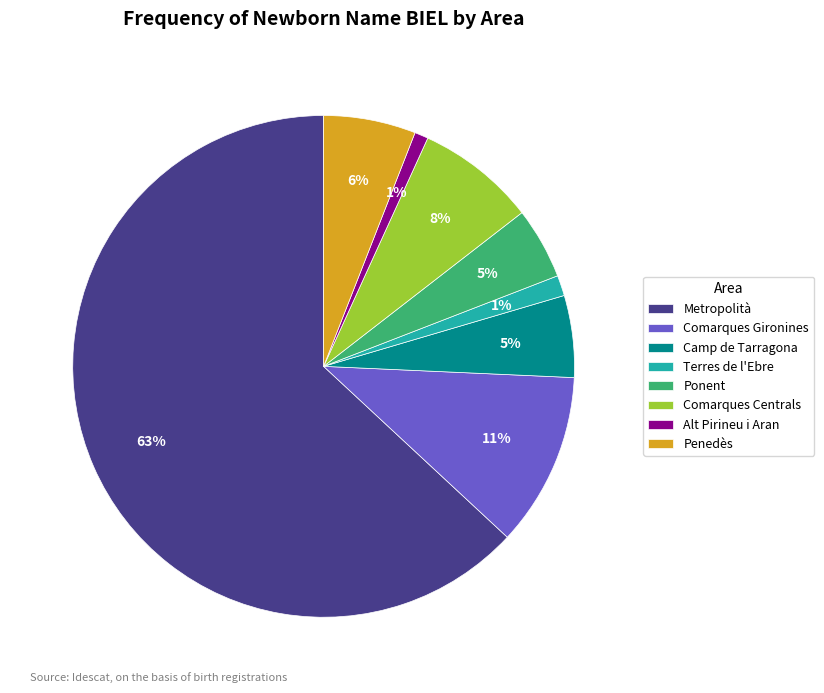

To the nearest percent, what is the combined percentage of Comarques Centrals and Comarques Gironines?

19%